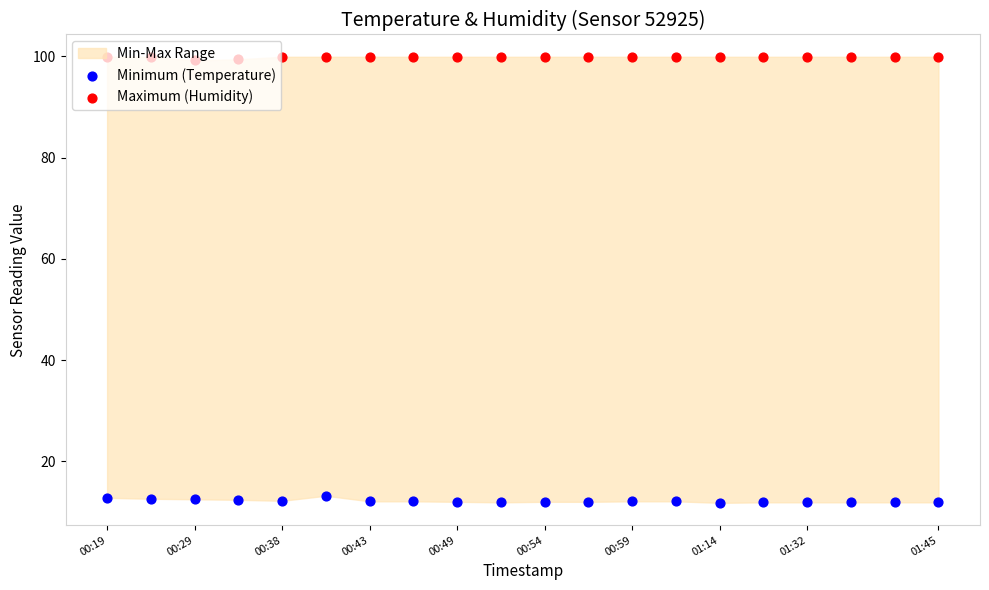

At how many categories does at least one series exceed 95?

20